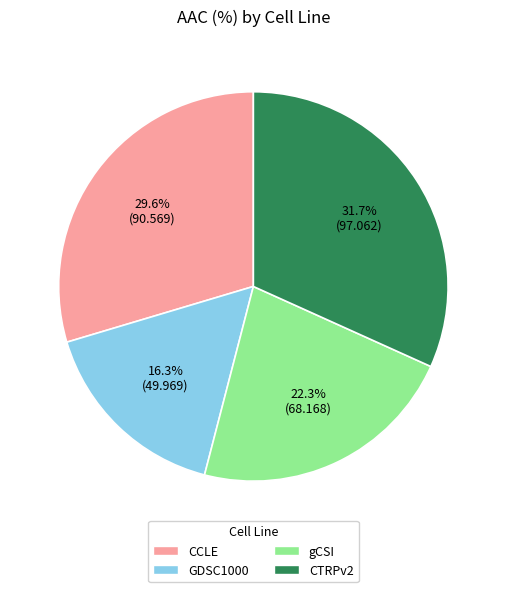

Rank the categories by value from lowest to highest.

GDSC1000, gCSI, CCLE, CTRPv2